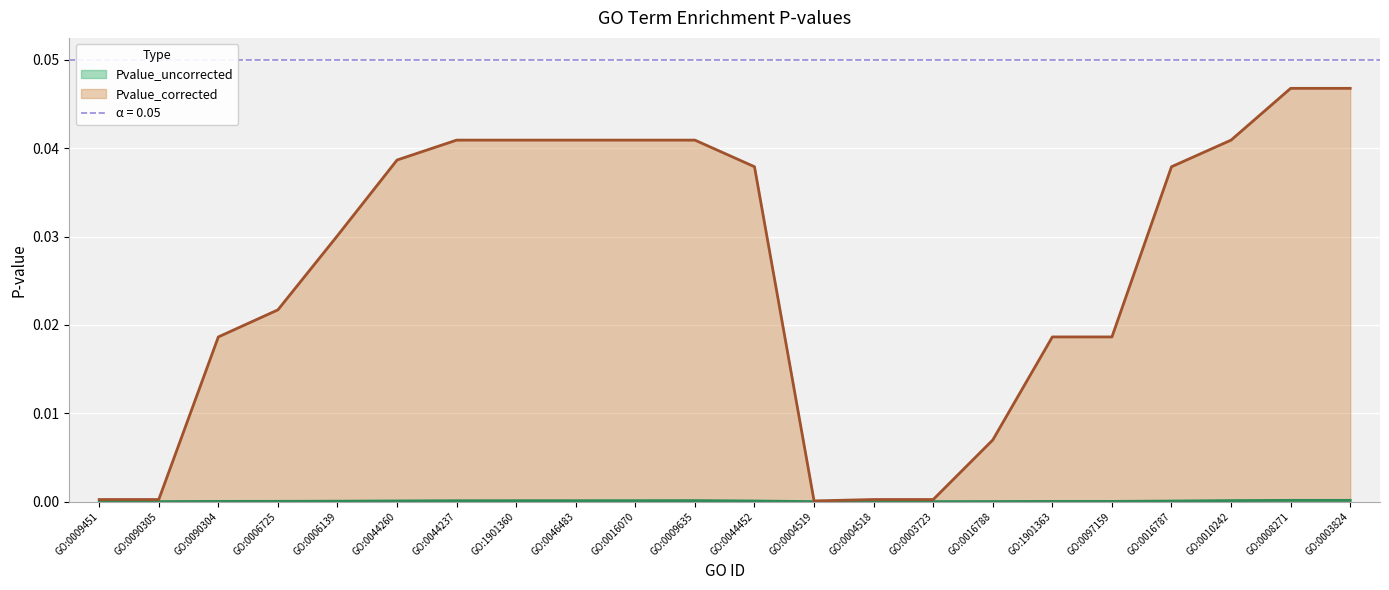

True or false: Pvalue_uncorrected has a value of 0.0 at GO:0009635.

False